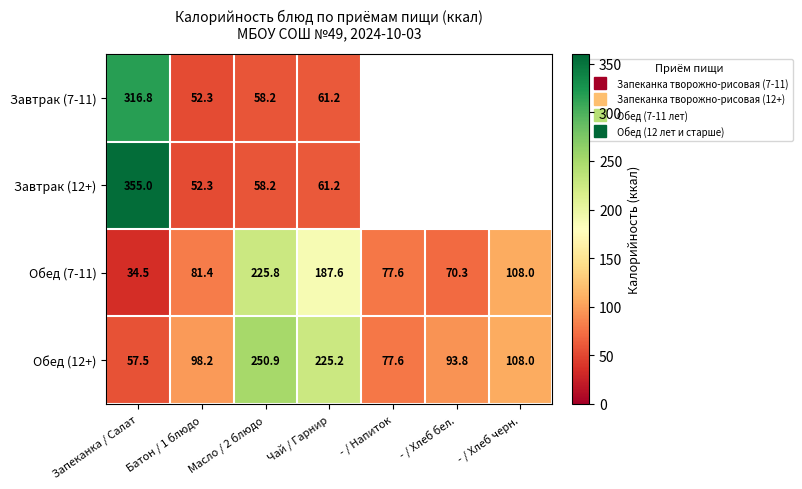

What is the difference between the Обед (12+) values at - / Хлеб бел. and - / Напиток?

16.2